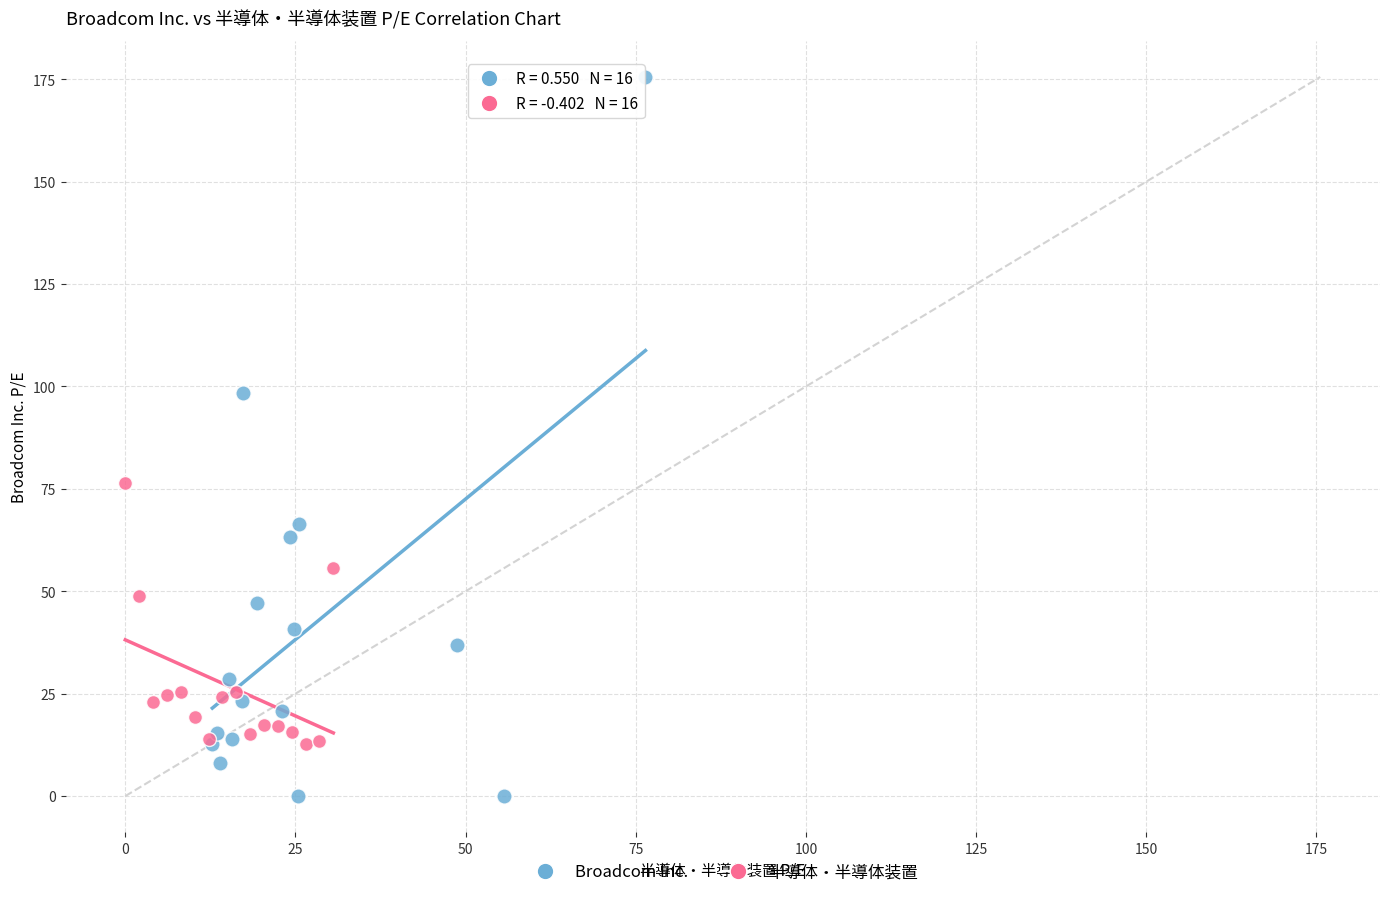

Which series has the widest spread of Y values?

Broadcom Inc.